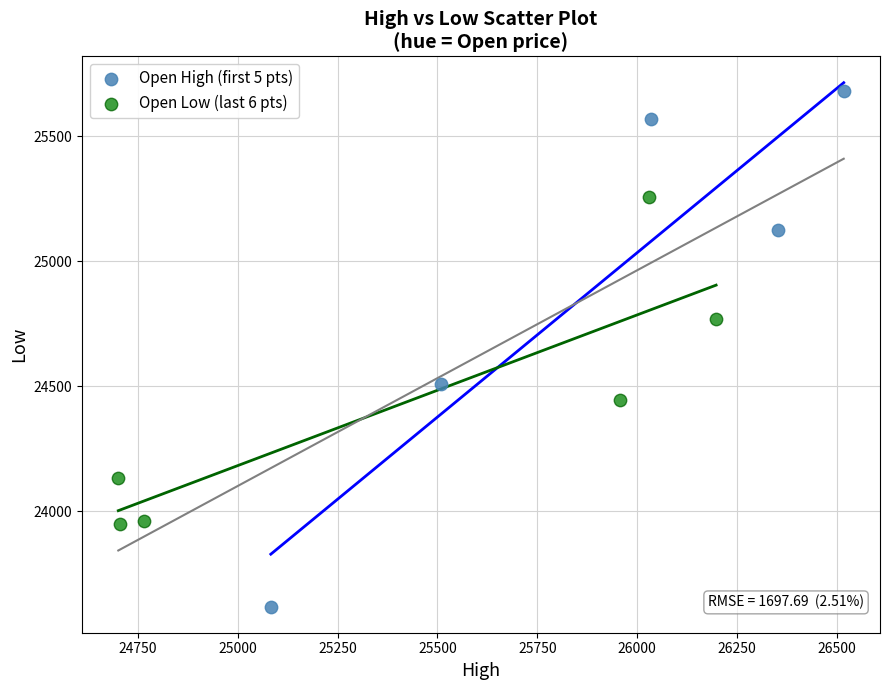

Which series reaches the maximum Y coordinate?

Open High (first 5 pts)